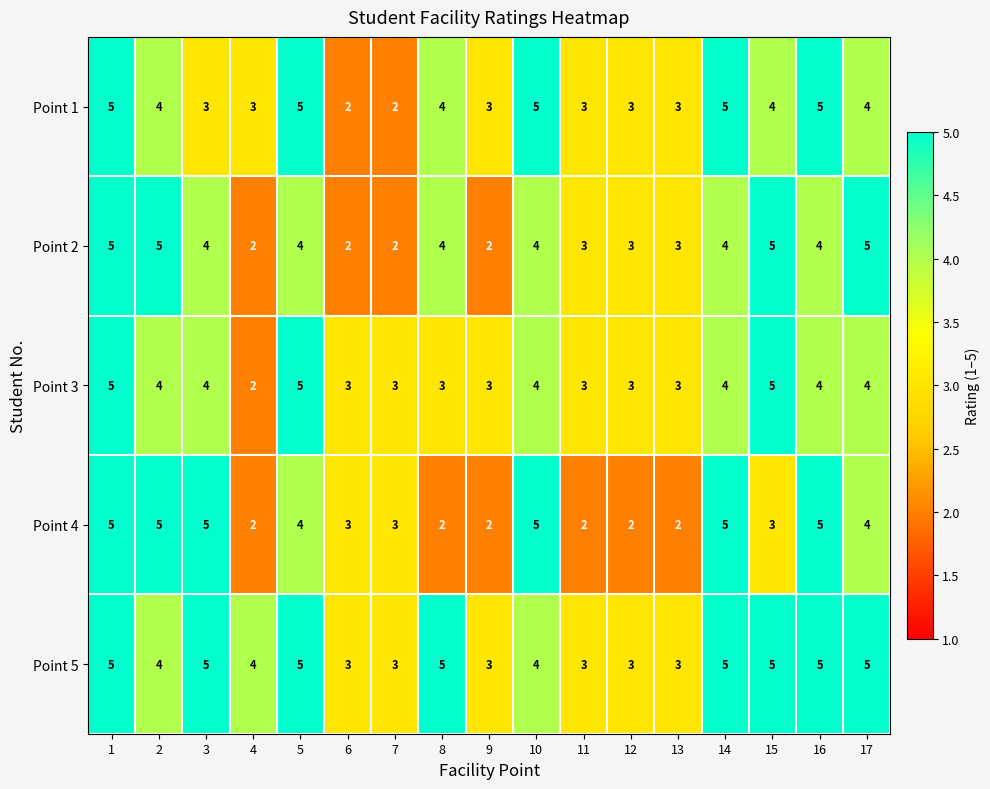

True or false: Point 1 has a value of 7 at 15.

False